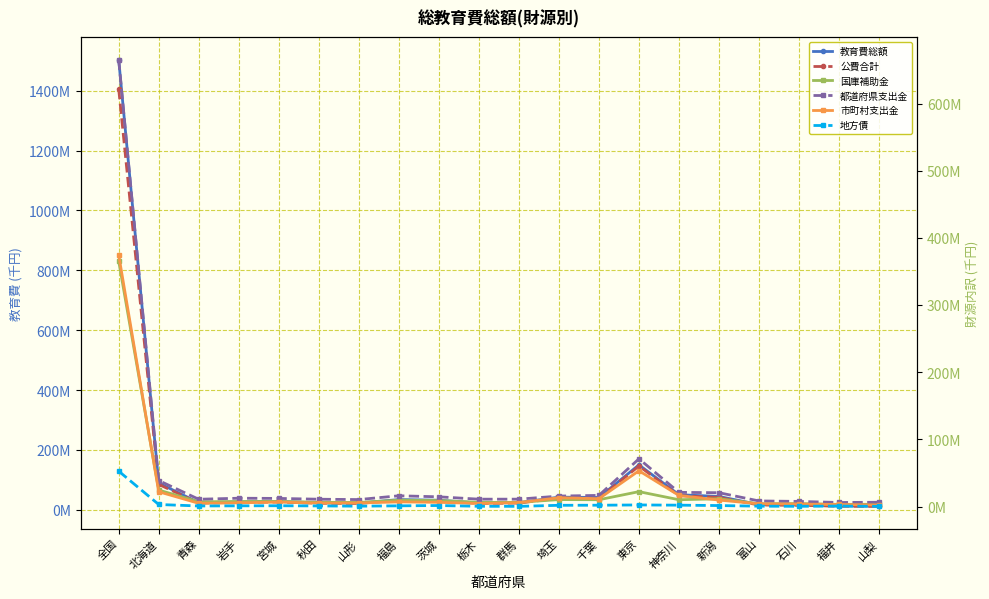

What is the approximate value of 公費合計 at 富山, to the nearest 10?

16541320